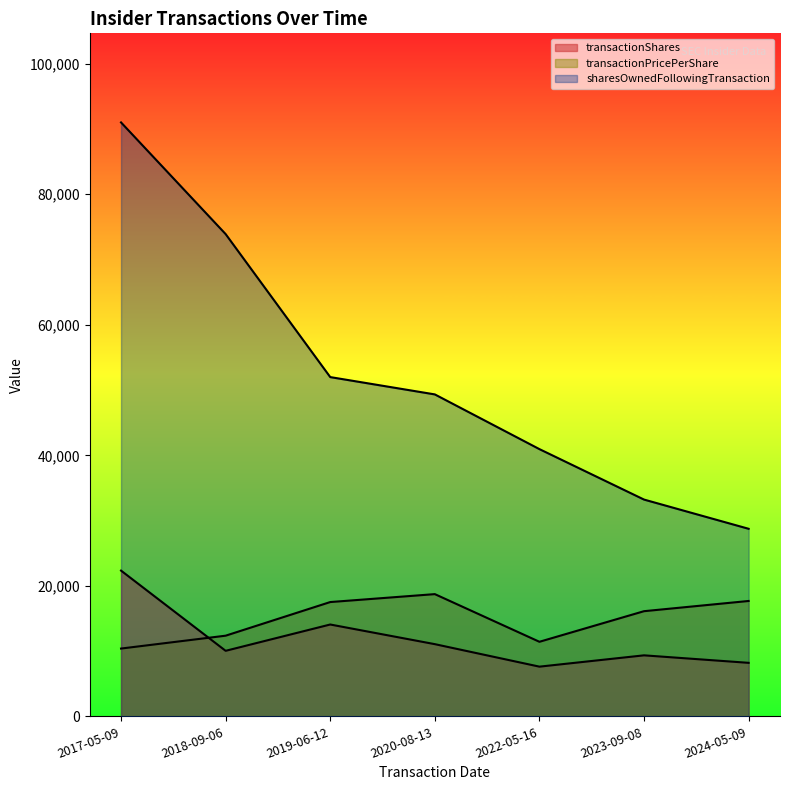

How many lines are shown in the chart?

3